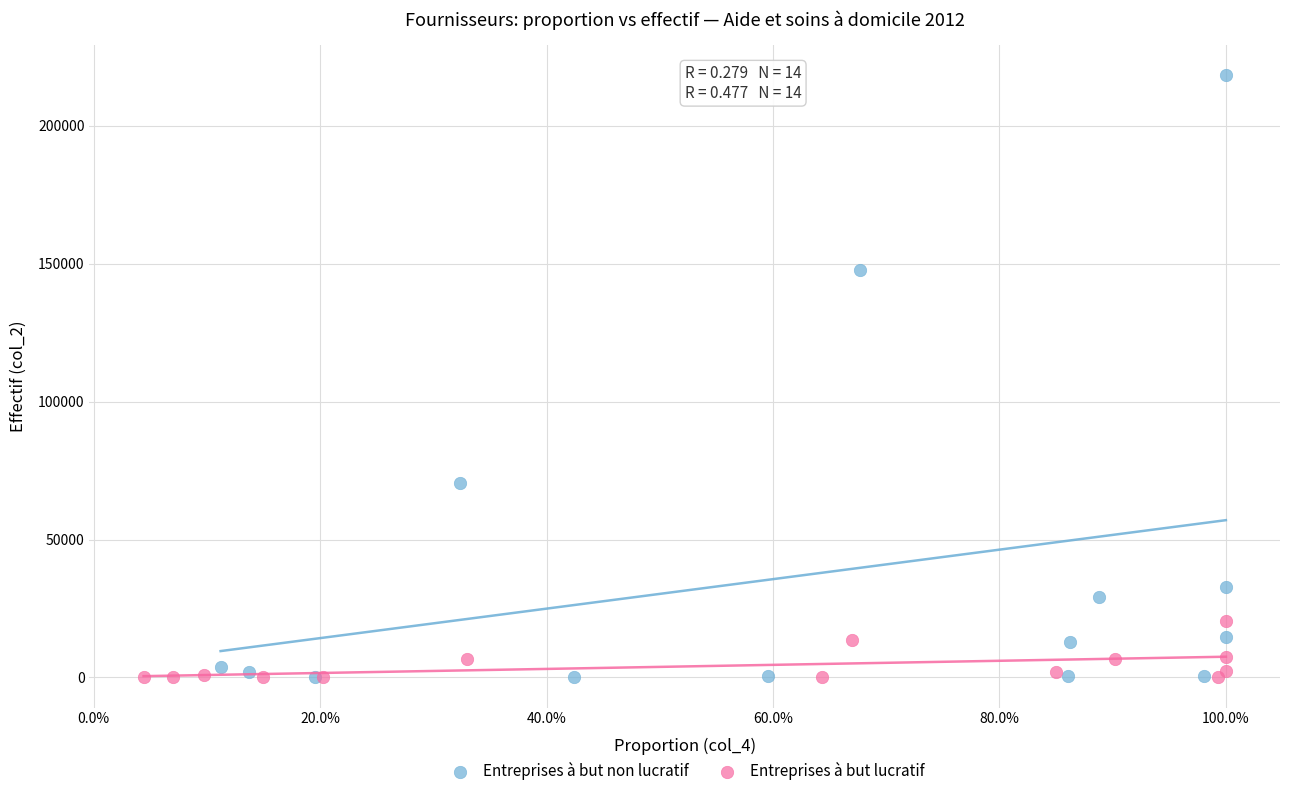

Which series contains the highest Y value?

Entreprises à but non lucratif